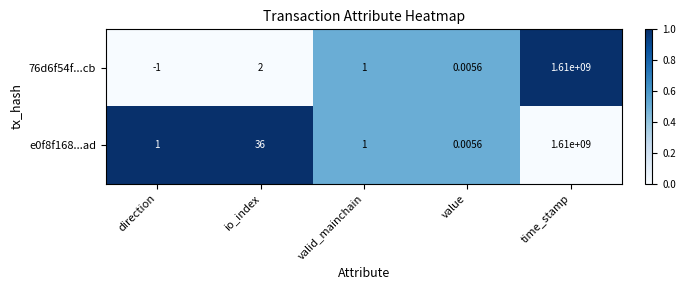

At which category is the sum across all series the highest?

time_stamp